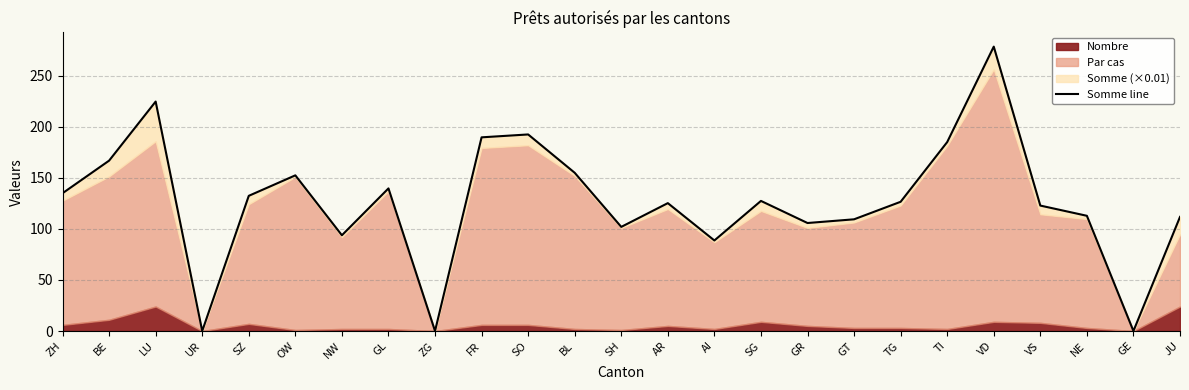

Which category has the lowest value across all series?

UR